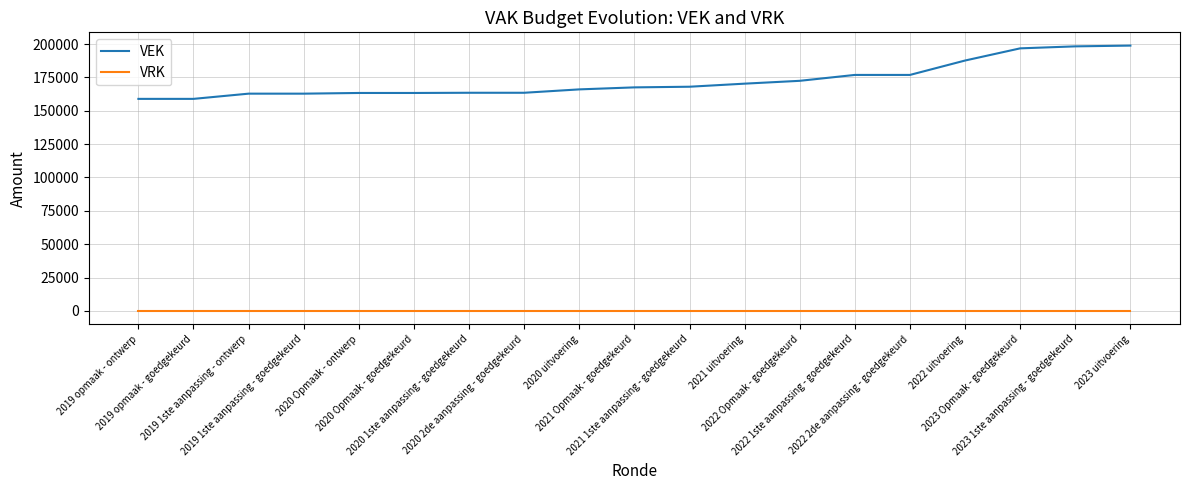

True or false: VEK and VRK intersect in this chart.

False